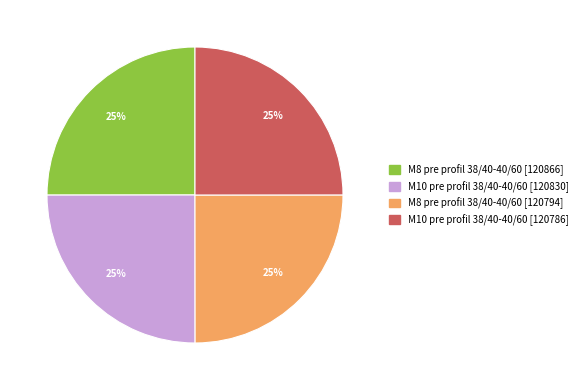

To the nearest percent, what portion does M8 pre profil 38/40-40/60 [120866] represent?

25%